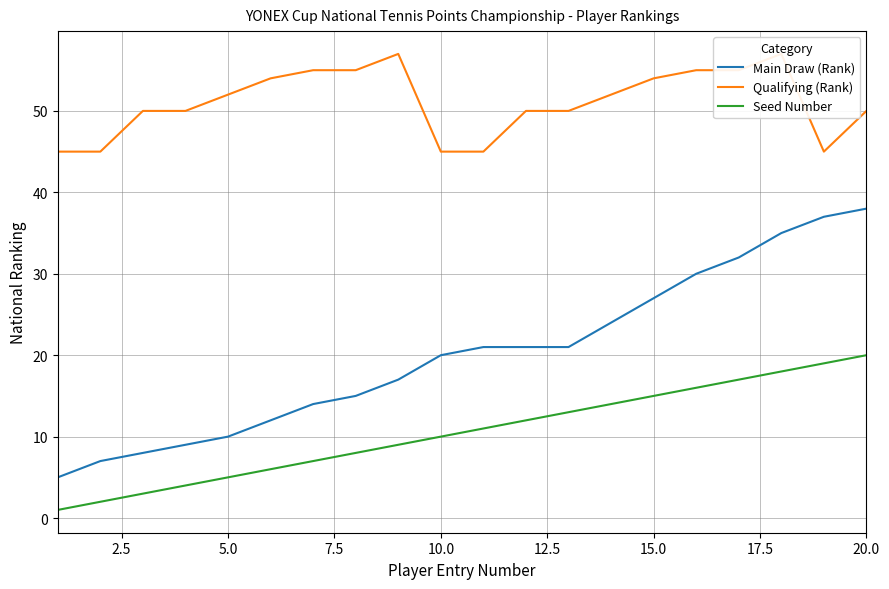

True or false: Main Draw (Rank) and Seed Number intersect in this chart.

False